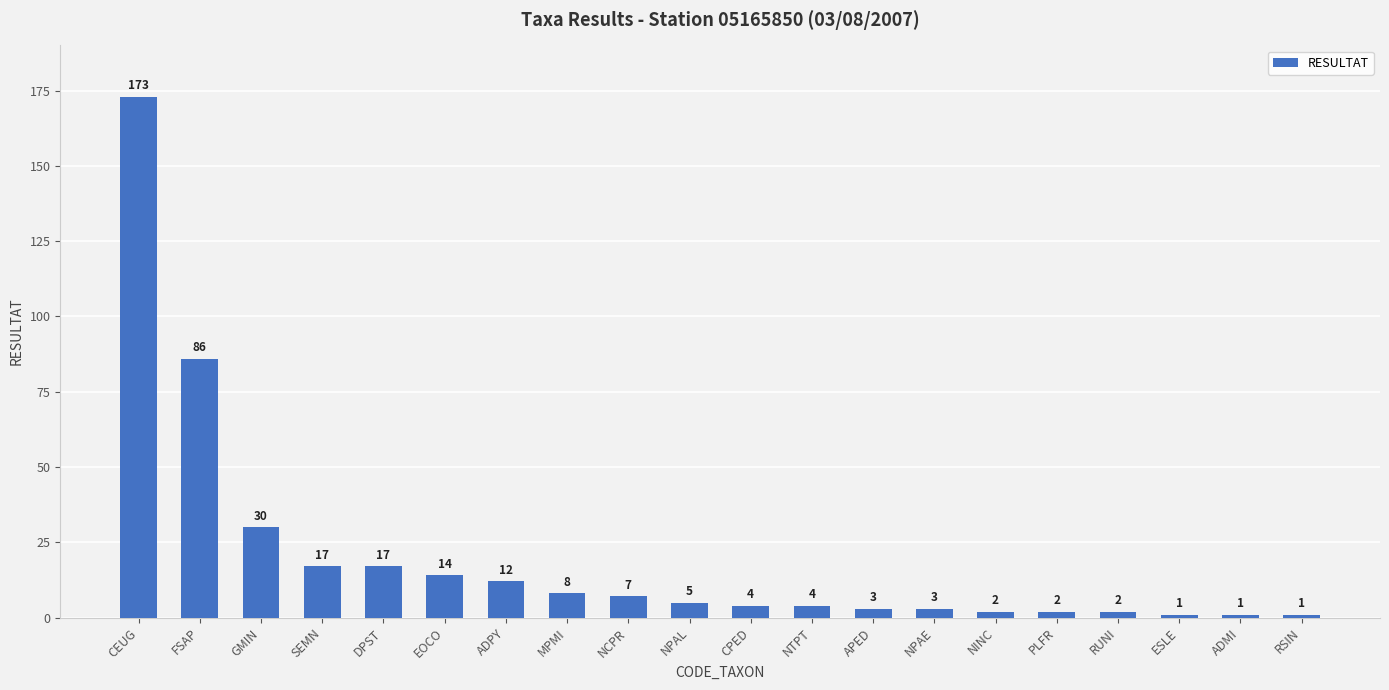

What is the difference between the values at ADPY and RSIN?

11